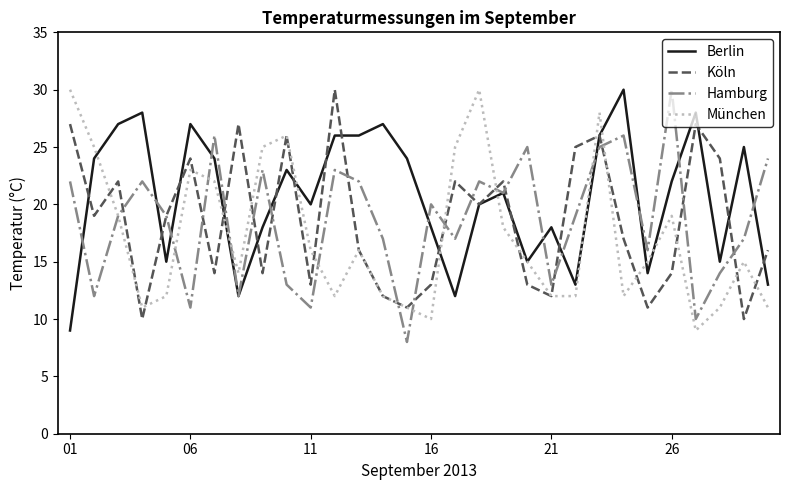

How many lines are shown in the chart?

4